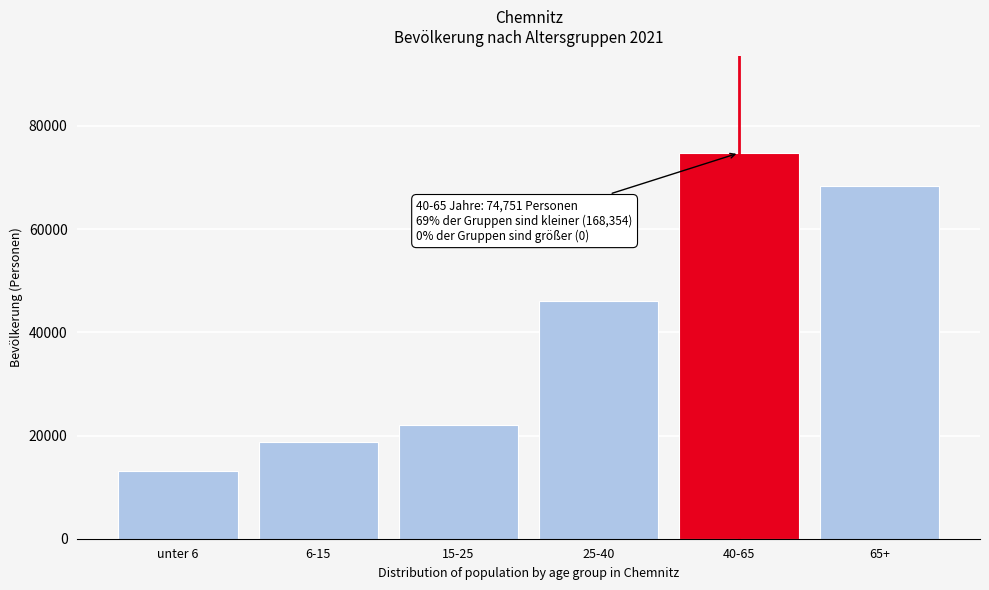

Reading left to right, extract all data points from this chart.

13127	18764	22096	45984	74751	68383